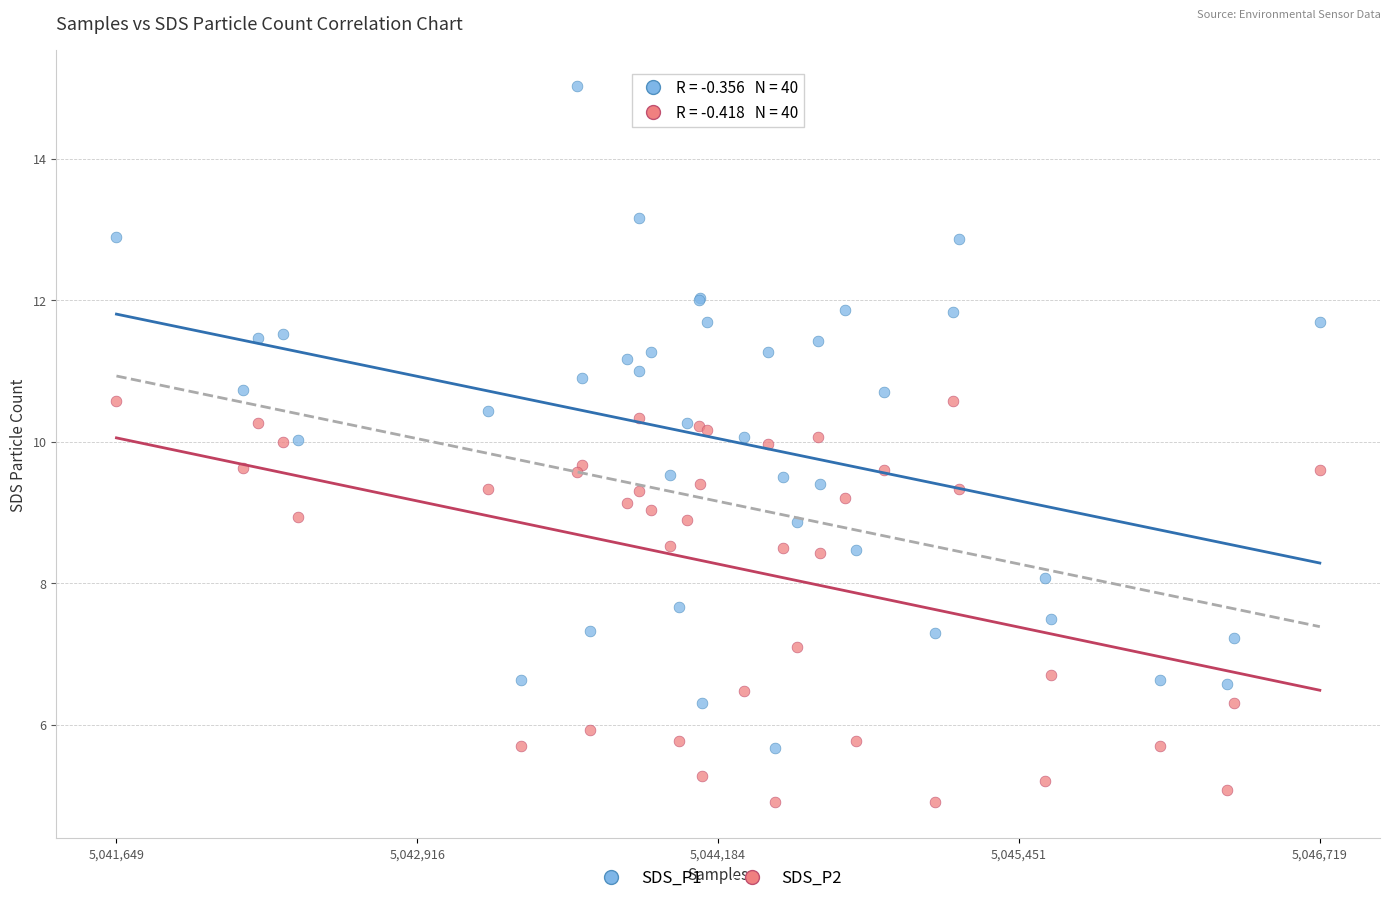

Which series reaches the minimum Y coordinate?

SDS_P2